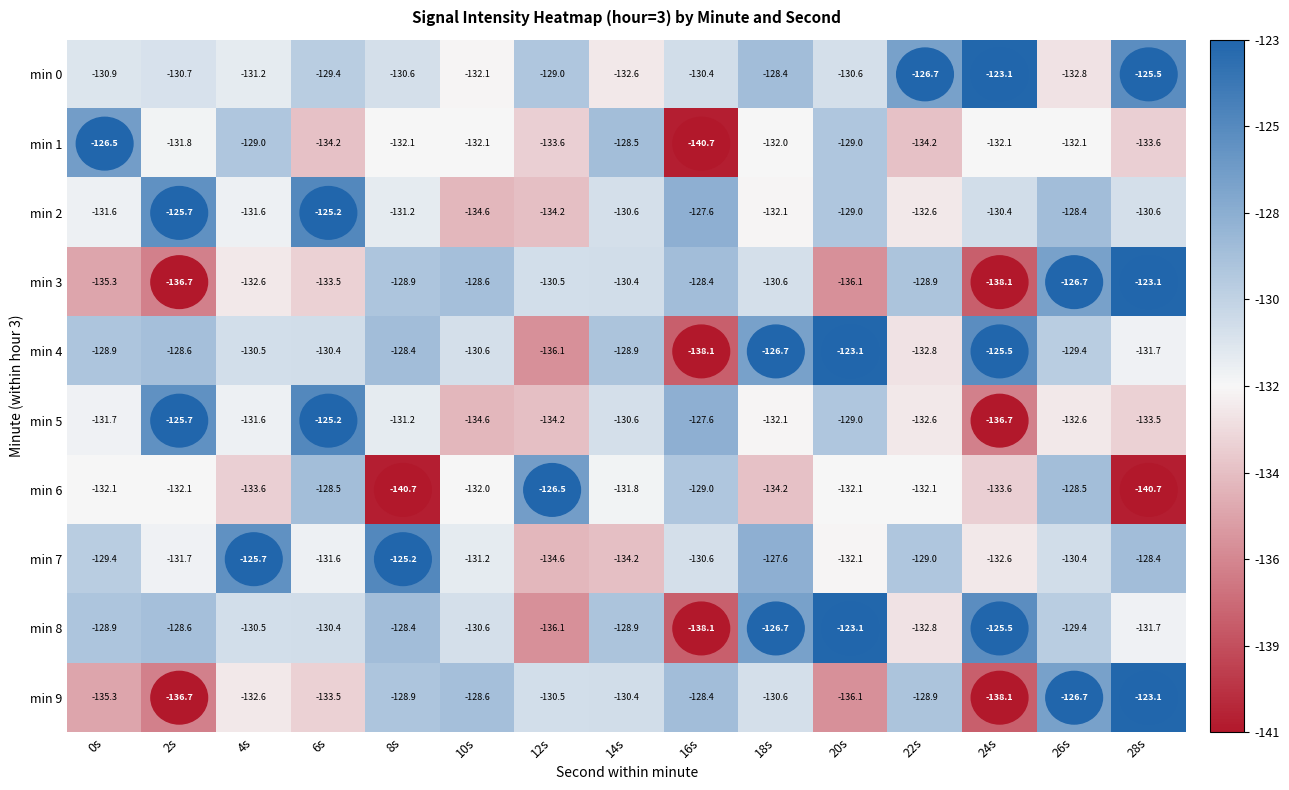

What is the maximum value for min 9?

-123.1